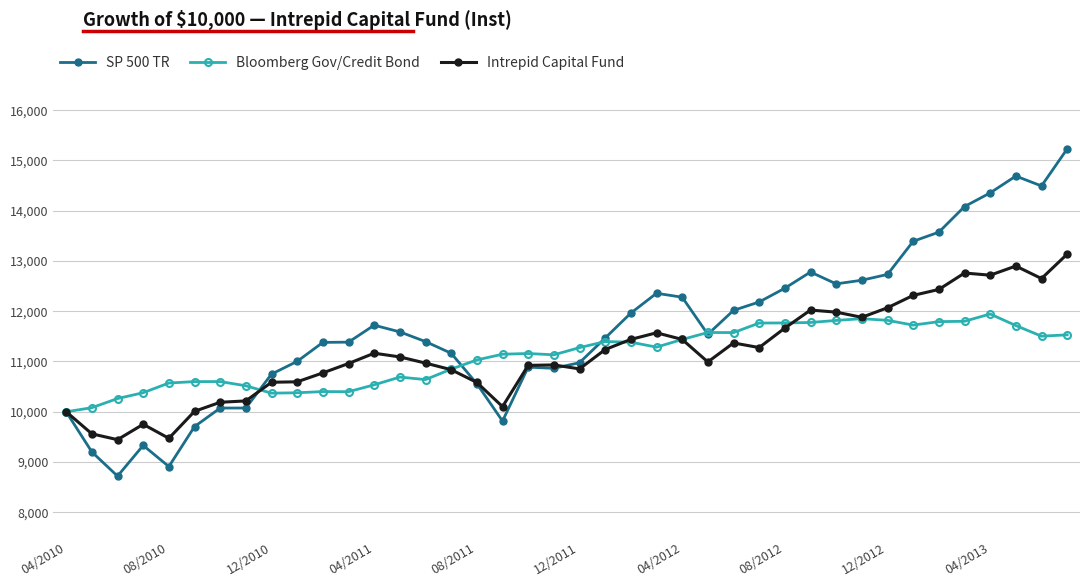

Which series has the largest total across all categories?

SP 500 TR